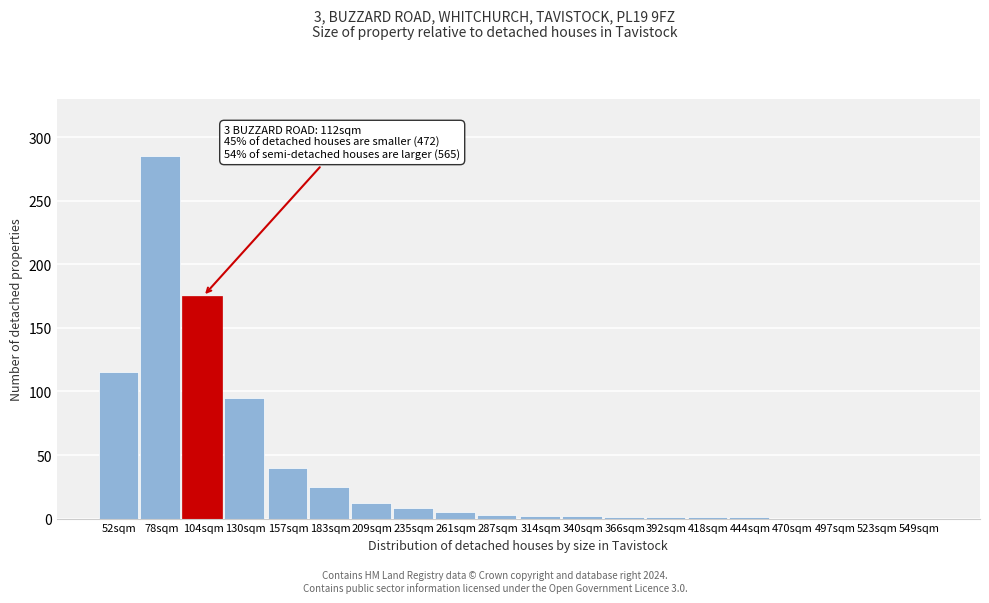

The chart shows a value of 285 at 78sqm. True or false?

True